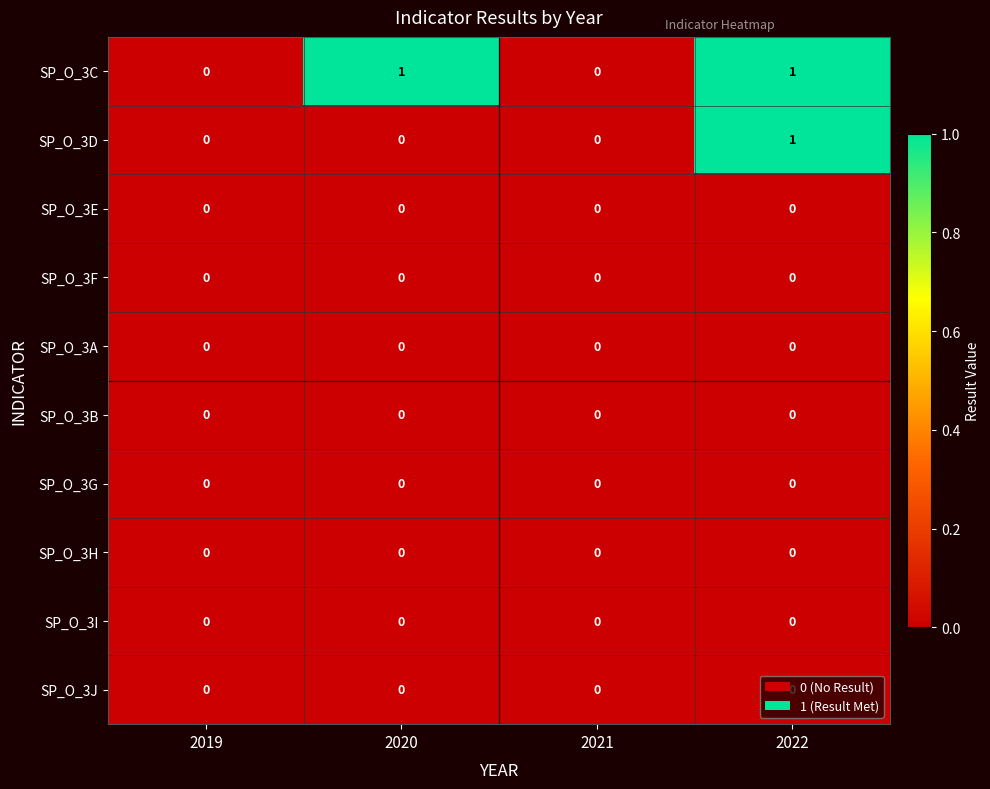

The SP_O_3B series shows 0 at 2019. True or false?

True